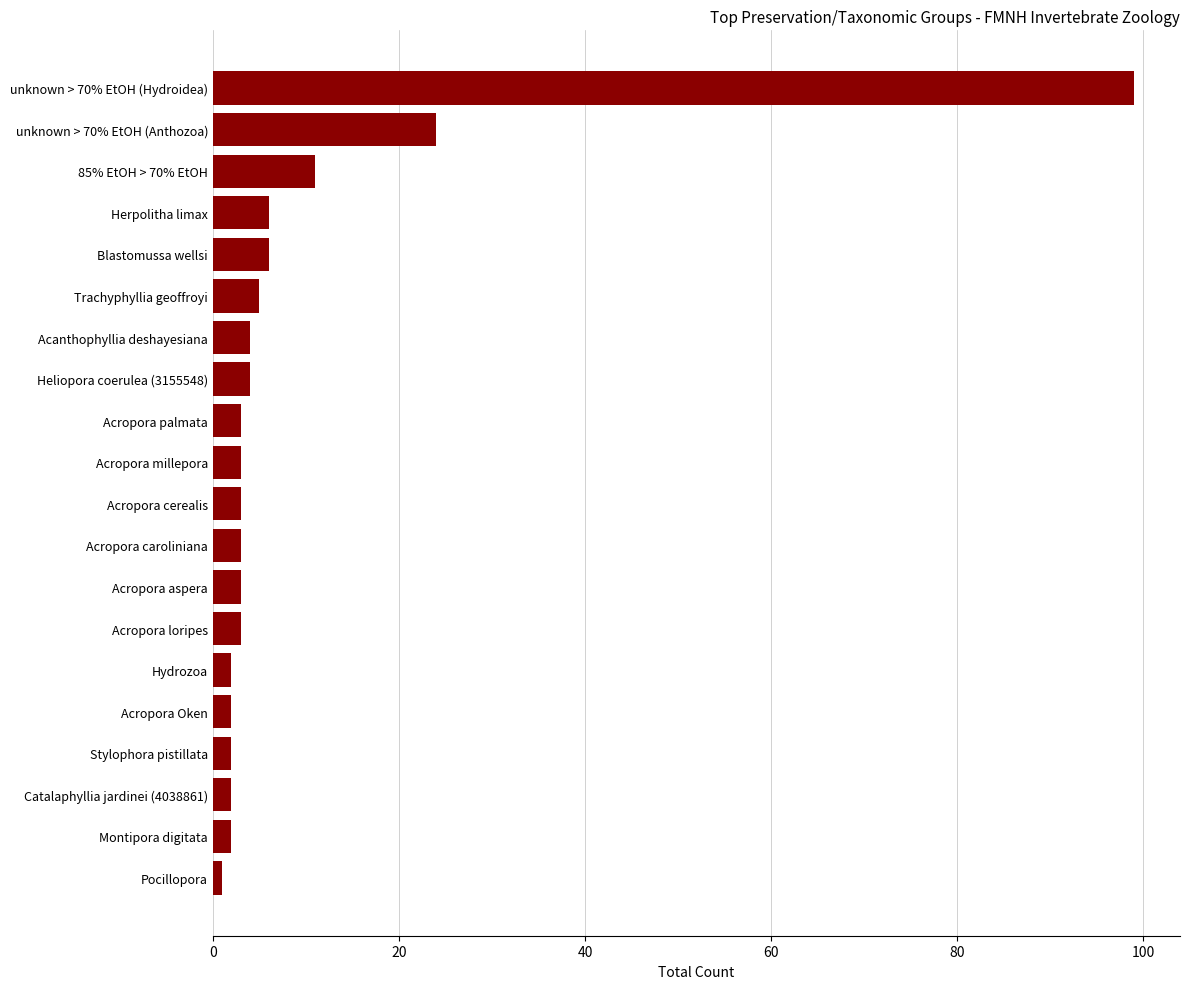

Between Acropora palmata and unknown > 70% EtOH (Hydroidea), which is larger?

unknown > 70% EtOH (Hydroidea)